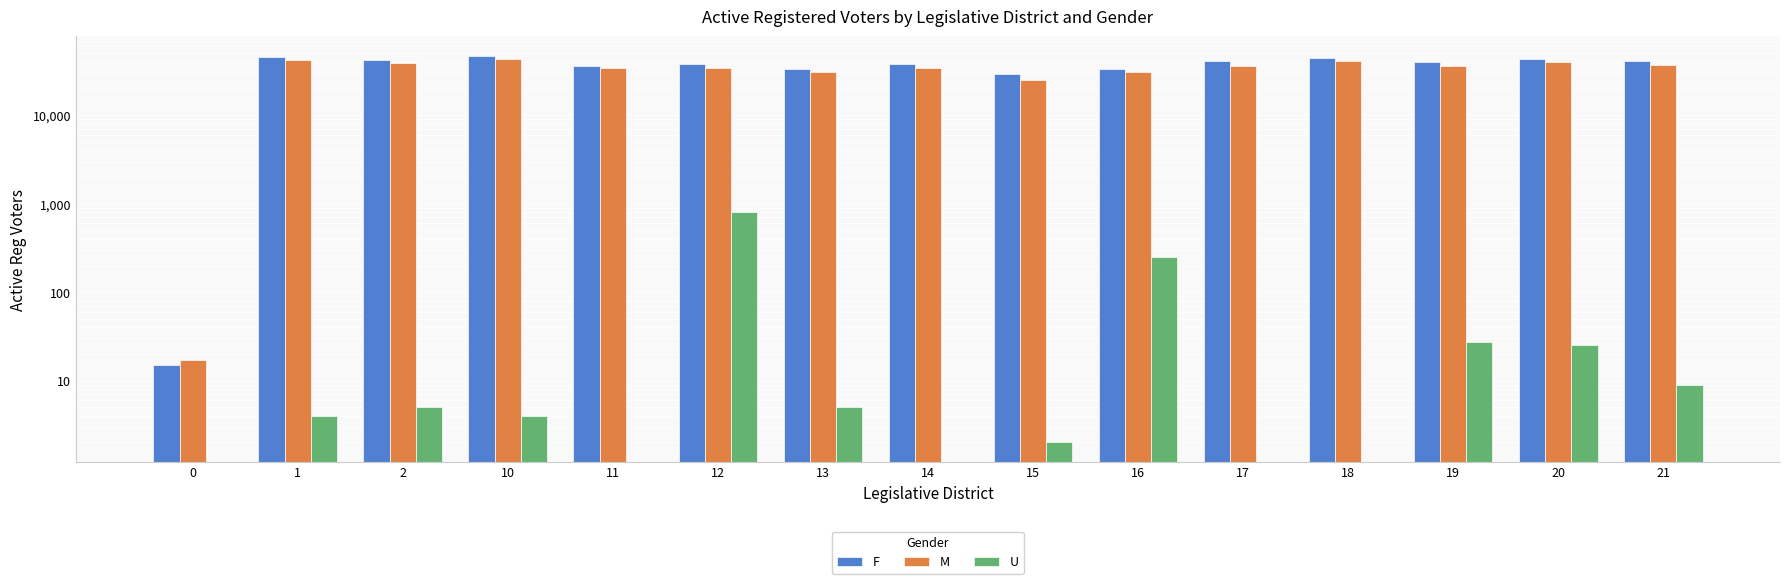

Is it true that U equals 1 at 15?

False